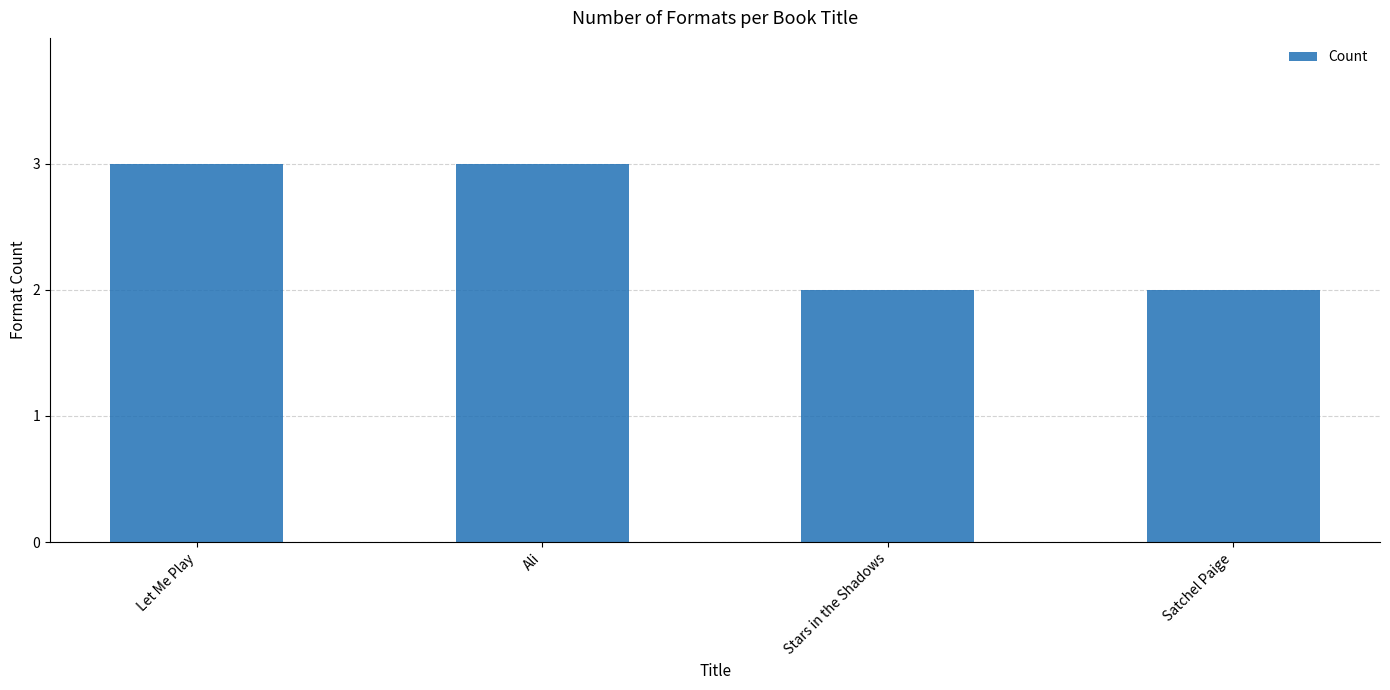

True or false: the data shows 2 at Satchel Paige.

True